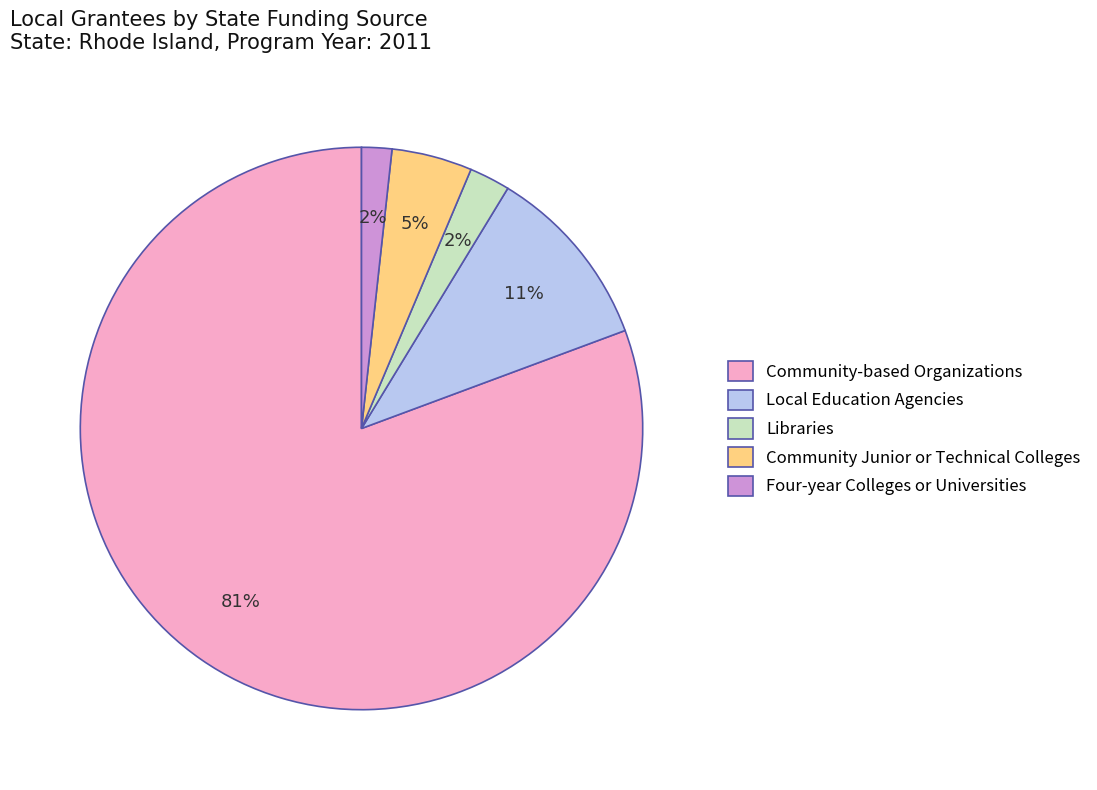

To the nearest percent, what percentage of the pie is Local Education Agencies?

11%